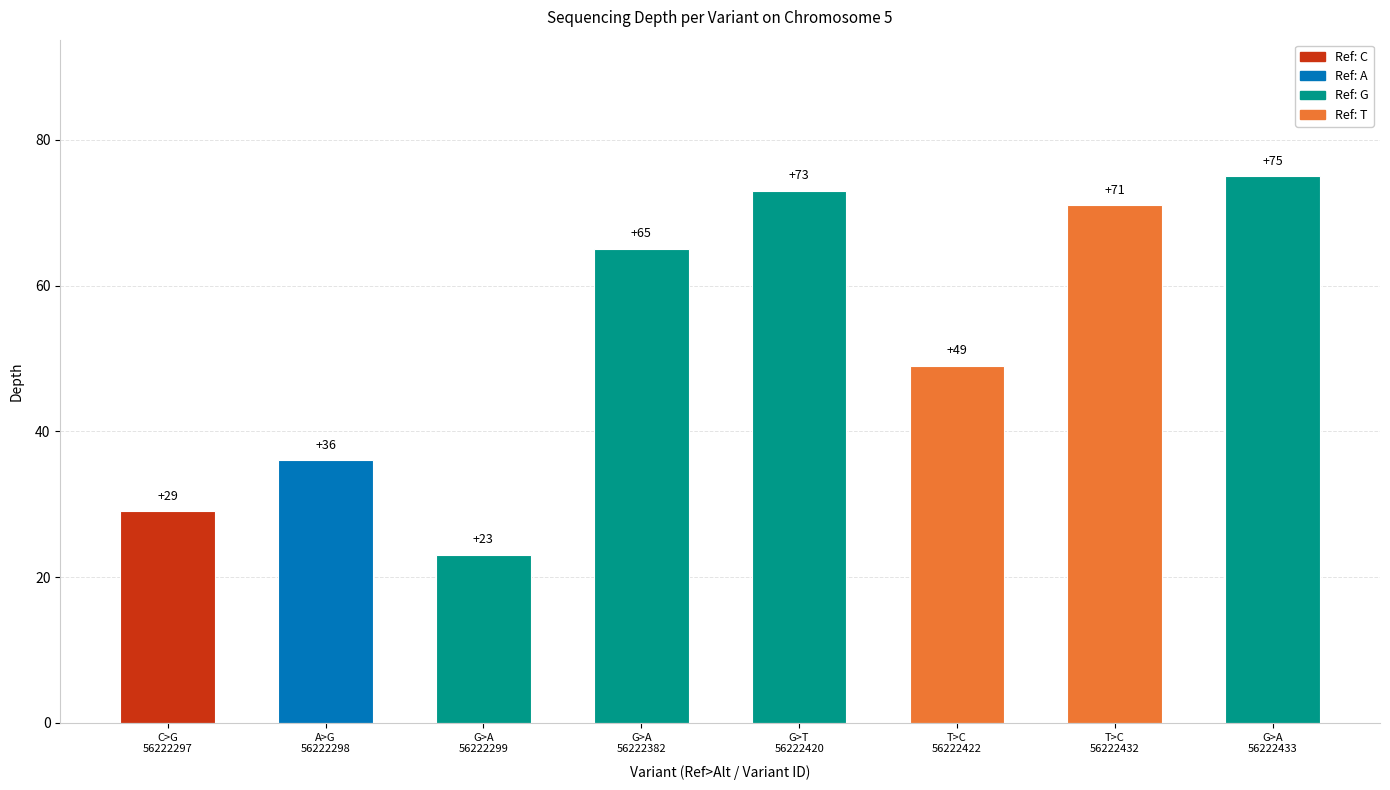

Are the bars grouped side by side (vs. stacked)?

No